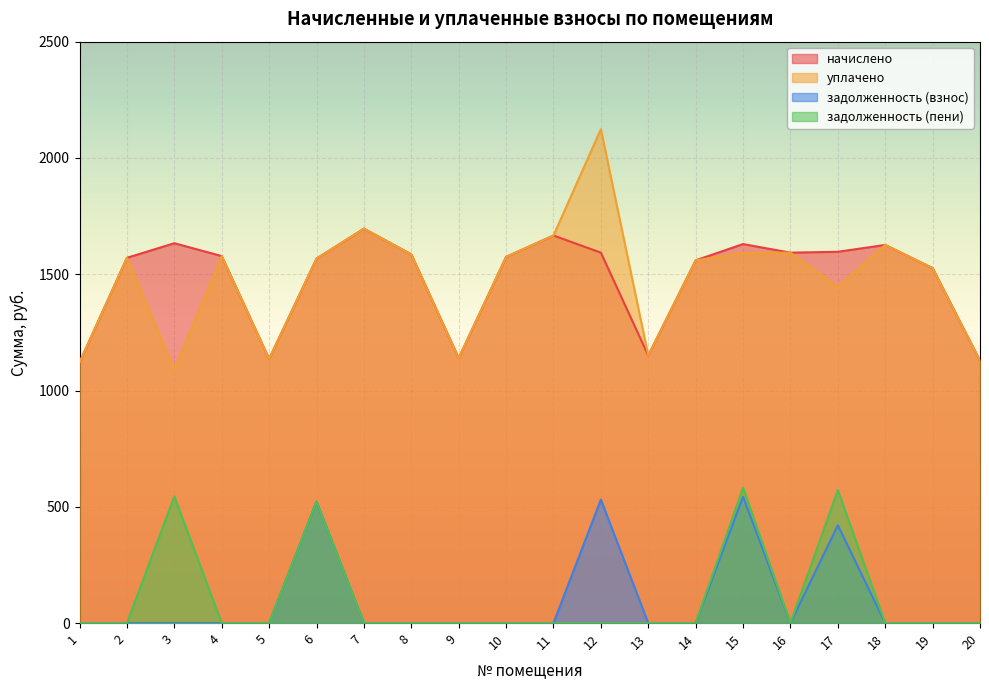

True or false: уплачено has a value of 2563.3 at 11.

False